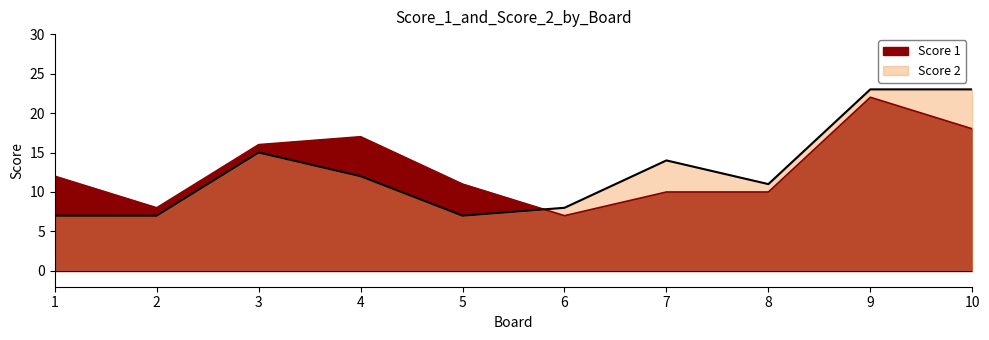

What is the value of the Score 1 point at the 5th from the left?

11